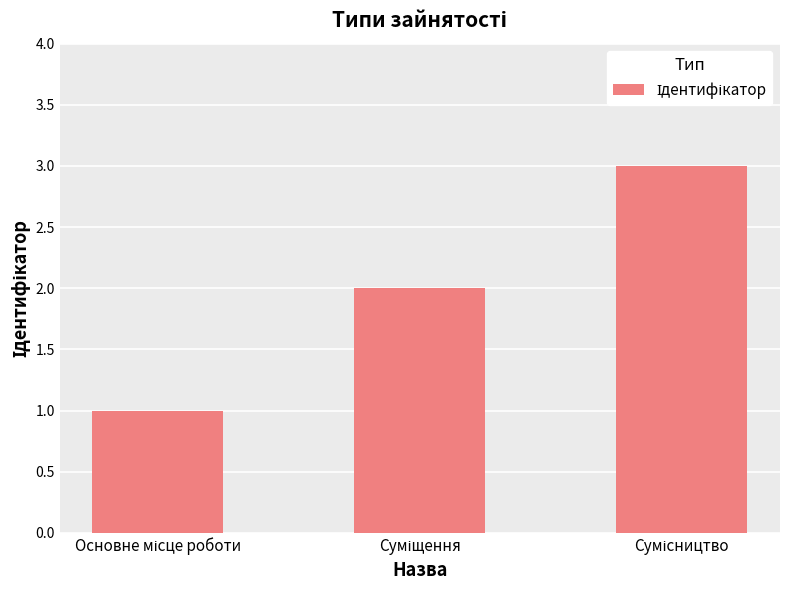

What is the sum of all values?

6